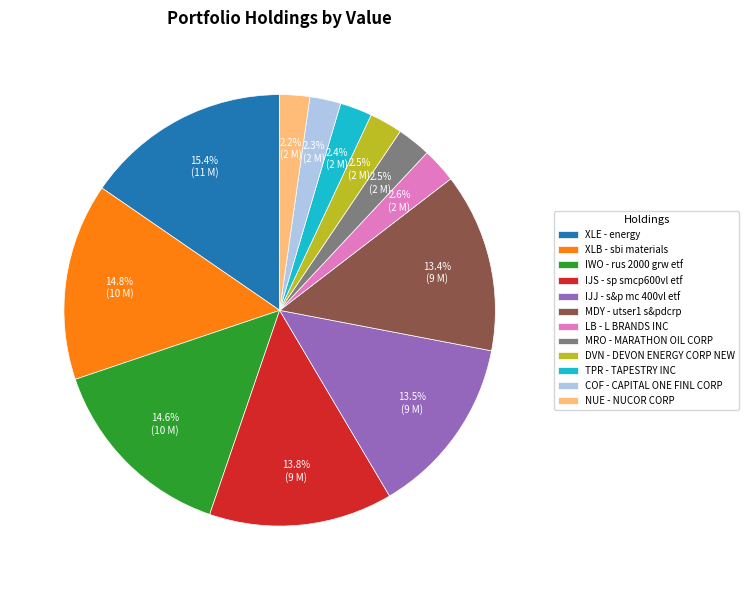

Does any single category account for the majority?

No